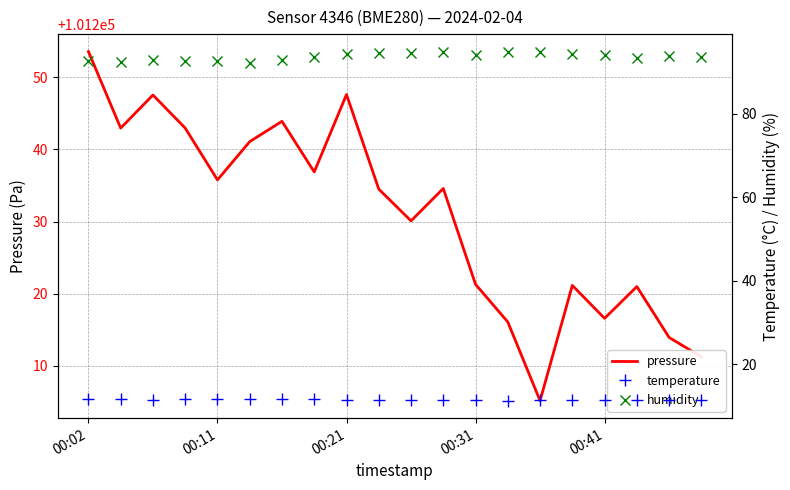

What is the lowest value of the pressure series?

101205.1